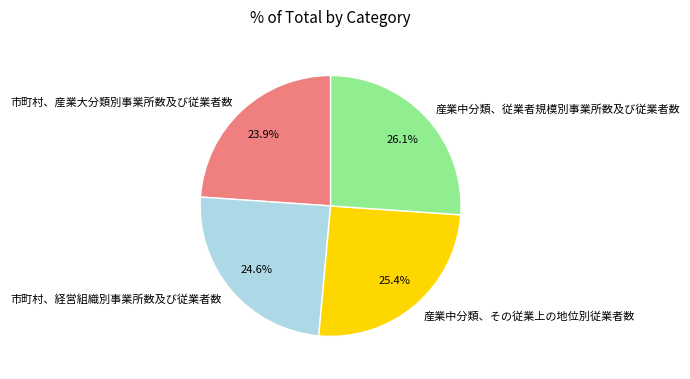

How much of the chart is everything except 産業中分類、従業者規模別事業所数及び従業者数?

73.9%